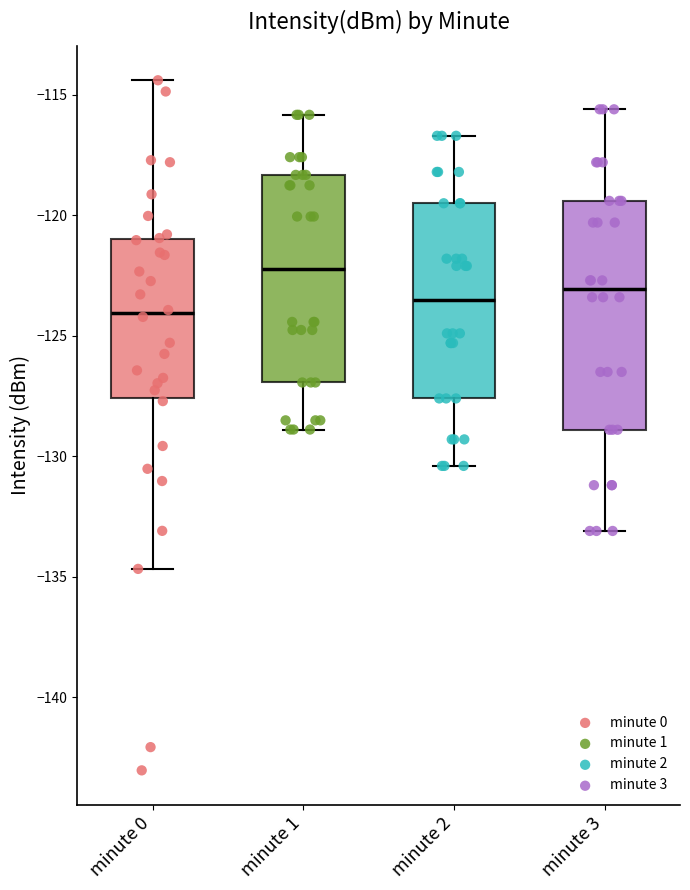

Reading left to right, transcribe this box plot: for each box, give where its median line is, the range the box spans, and where its two whiskers end, as read against the y-axis. The values are not printed on the chart, so give them approximately, as read against the axis.

minute 0: median -124.0, box -127.5 to -121.0, whiskers -134.5 to -114.5
minute 1: median -122.0, box -127.0 to -118.5, whiskers -129.0 to -116.0
minute 2: median -123.5, box -127.5 to -119.5, whiskers -130.5 to -116.5
minute 3: median -123.0, box -129.0 to -119.5, whiskers -133.0 to -115.5